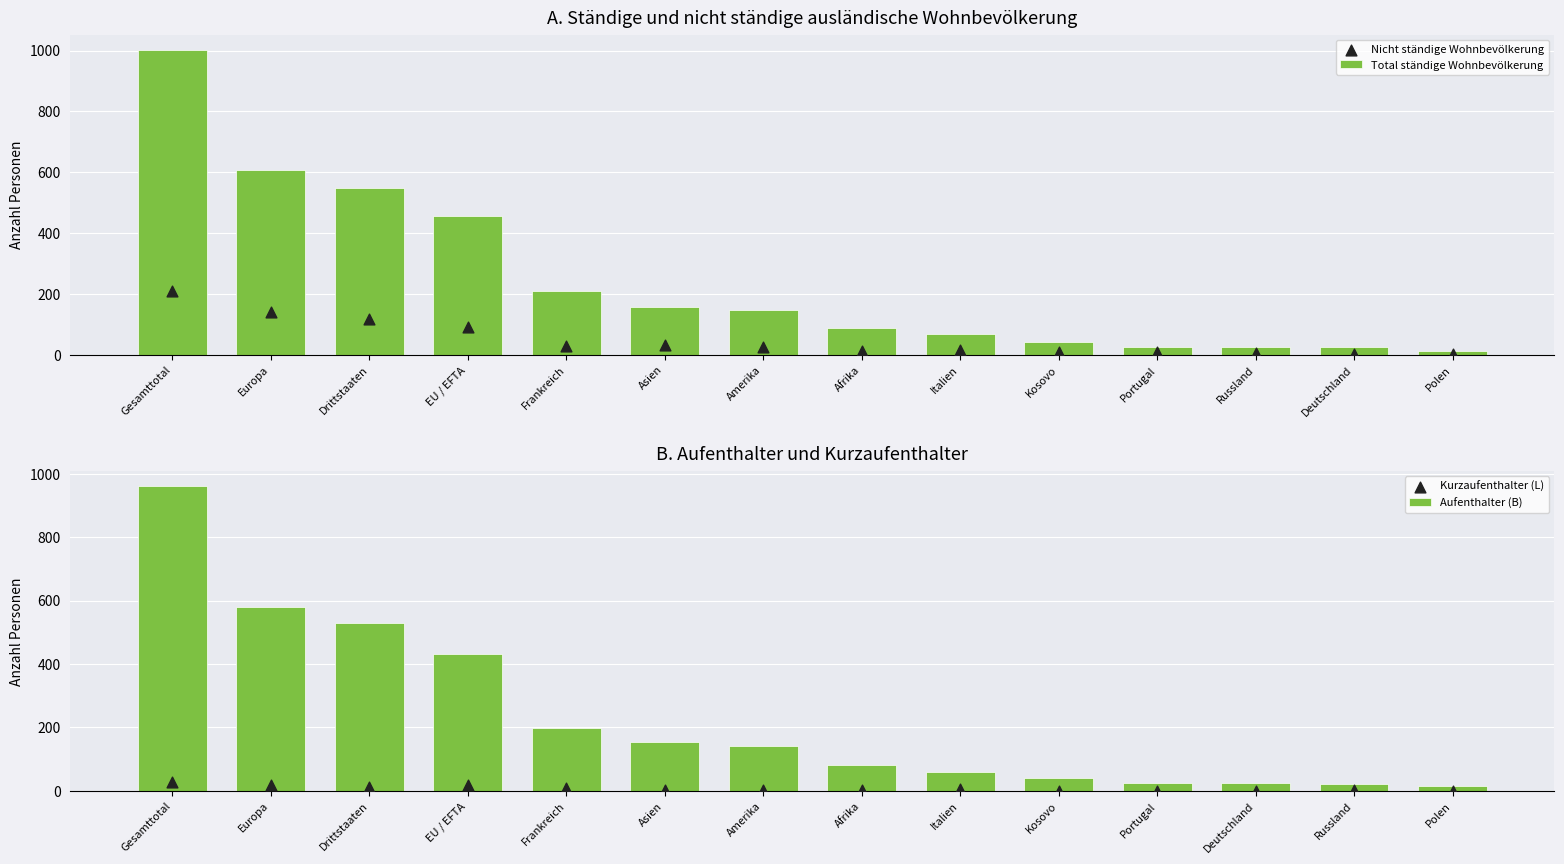

At how many categories does at least one series exceed 888?

1